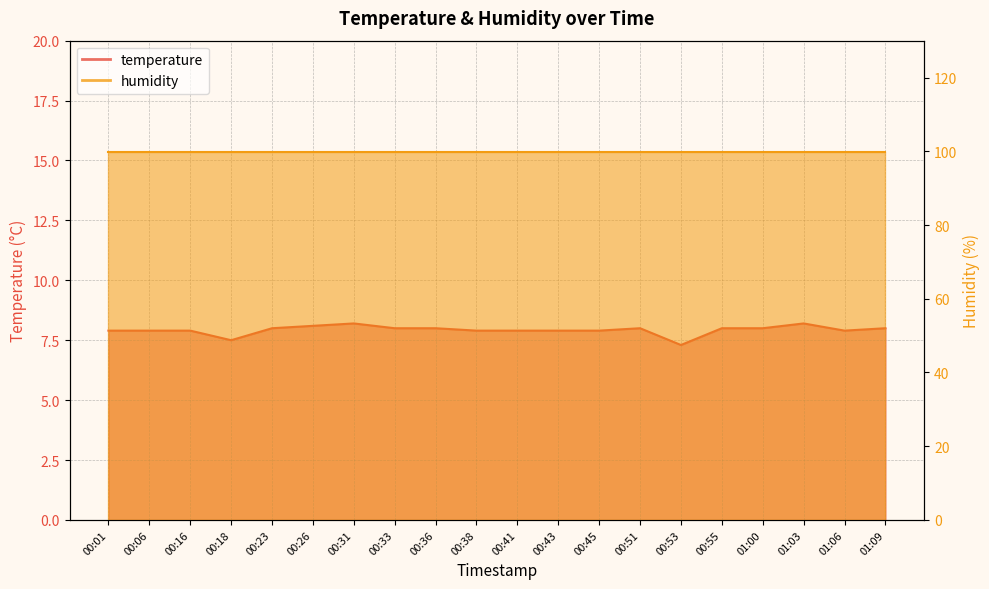

Count the values in the range 7 to 8.

17